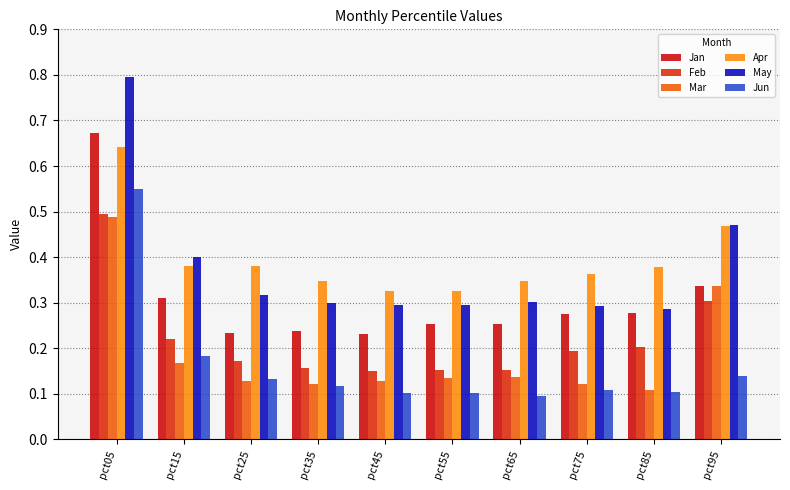

What is the greatest value displayed?

0.8